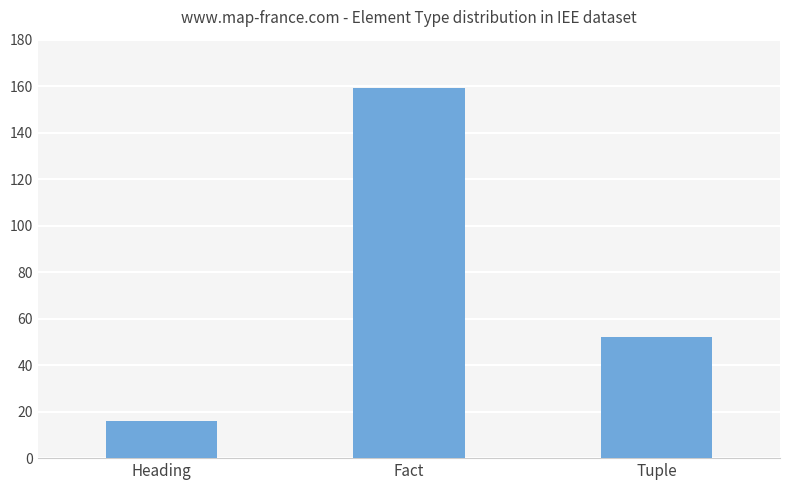

Reading left to right, transcribe all the data shown in this chart.

16	159	52